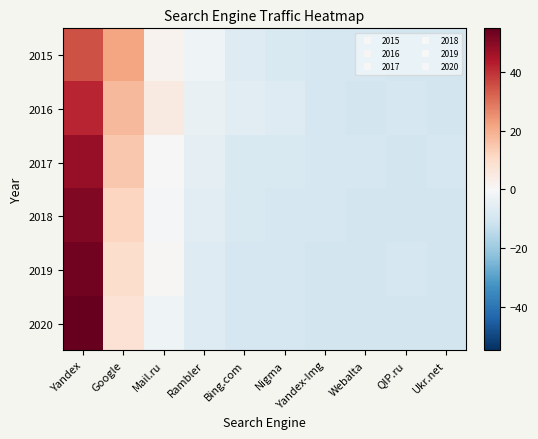

Between Yandex and Rambler, which is larger?

Yandex